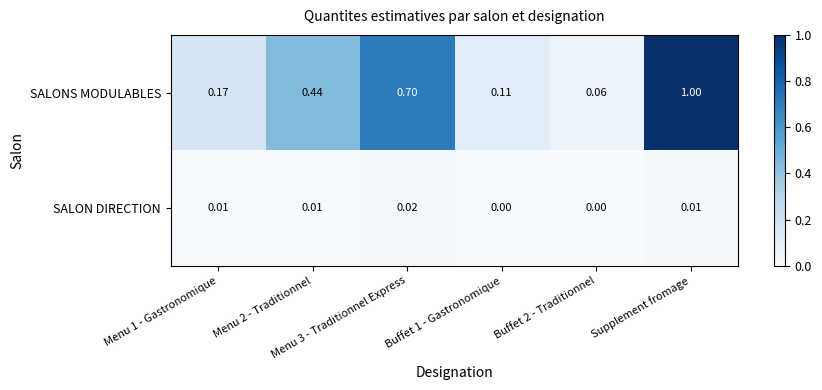

Which series has the widest spread of values?

SALONS MODULABLES